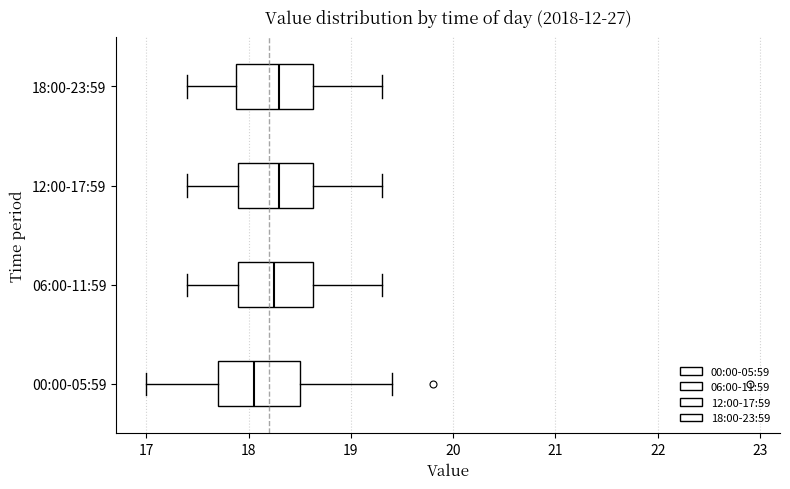

Reading bottom to top, transcribe this box plot: for each box, give where its median line is, the range the box spans, and where its two whiskers end, as read against the x-axis. The values are not printed on the chart, so give them approximately, as read against the axis.

00:00-05:59: median 18.1, box 17.7 to 18.5, whiskers 17.0 to 19.4
06:00-11:59: median 18.3, box 17.9 to 18.6, whiskers 17.4 to 19.3
12:00-17:59: median 18.3, box 17.9 to 18.6, whiskers 17.4 to 19.3
18:00-23:59: median 18.3, box 17.9 to 18.6, whiskers 17.4 to 19.3